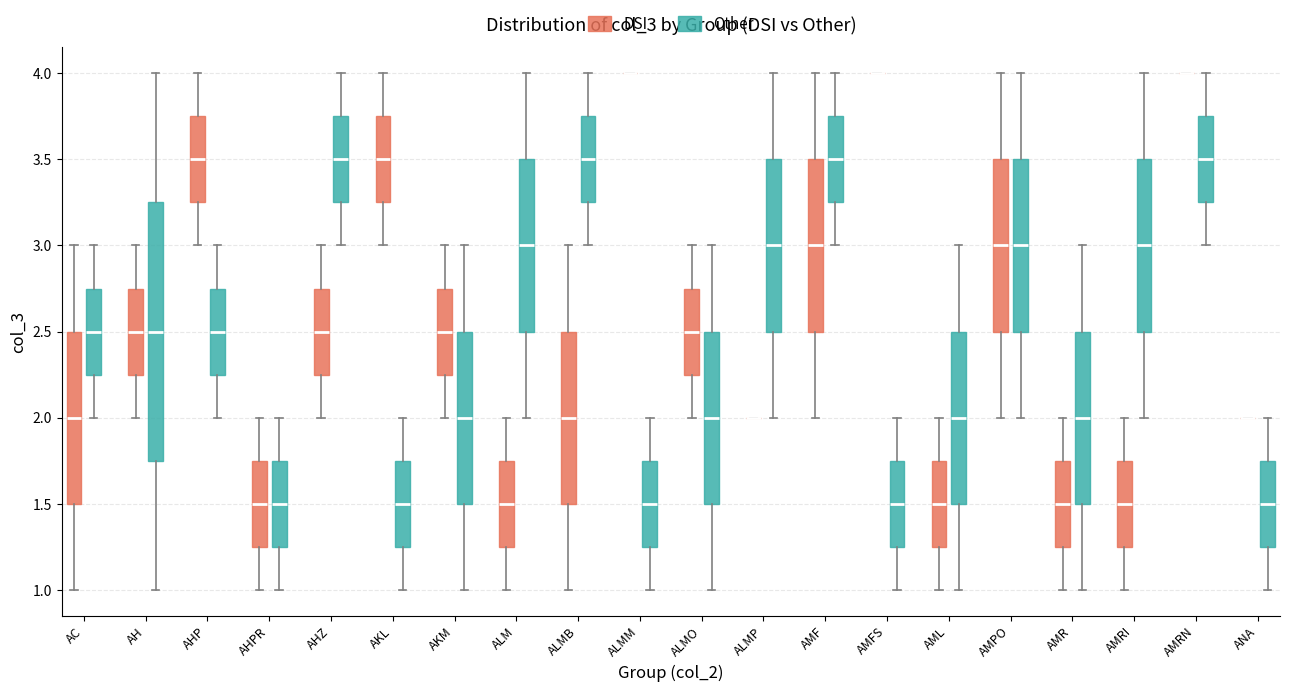

Reading left to right, transcribe this box plot: for each box, give where its median line is, the range the box spans, and where its two whiskers end, as read against the y-axis. The values are not printed on the chart, so give them approximately, as read against the axis.

AC (DSI): median 2.00, box 1.50 to 2.50, whiskers 1.00 to 3.00
AC (Other): median 2.50, box 2.25 to 2.75, whiskers 2.00 to 3.00
AH (DSI): median 2.50, box 2.25 to 2.75, whiskers 2.00 to 3.00
AH (Other): median 2.50, box 1.75 to 3.25, whiskers 1.00 to 4.00
AHP (DSI): median 3.50, box 3.25 to 3.75, whiskers 3.00 to 4.00
AHP (Other): median 2.50, box 2.25 to 2.75, whiskers 2.00 to 3.00
AHPR (DSI): median 1.50, box 1.25 to 1.75, whiskers 1.00 to 2.00
AHPR (Other): median 1.50, box 1.25 to 1.75, whiskers 1.00 to 2.00
AHZ (DSI): median 2.50, box 2.25 to 2.75, whiskers 2.00 to 3.00
AHZ (Other): median 3.50, box 3.25 to 3.75, whiskers 3.00 to 4.00
AKL (DSI): median 3.50, box 3.25 to 3.75, whiskers 3.00 to 4.00
AKL (Other): median 1.50, box 1.25 to 1.75, whiskers 1.00 to 2.00
AKM (DSI): median 2.50, box 2.25 to 2.75, whiskers 2.00 to 3.00
AKM (Other): median 2.00, box 1.50 to 2.50, whiskers 1.00 to 3.00
ALM (DSI): median 1.50, box 1.25 to 1.75, whiskers 1.00 to 2.00
ALM (Other): median 3.00, box 2.50 to 3.50, whiskers 2.00 to 4.00
ALMB (DSI): median 2.00, box 1.50 to 2.50, whiskers 1.00 to 3.00
ALMB (Other): median 3.50, box 3.25 to 3.75, whiskers 3.00 to 4.00
ALMM (DSI): box collapsed to a line at 4.00, whiskers 4.00 to 4.00
ALMM (Other): median 1.50, box 1.25 to 1.75, whiskers 1.00 to 2.00
ALMO (DSI): median 2.50, box 2.25 to 2.75, whiskers 2.00 to 3.00
ALMO (Other): median 2.00, box 1.50 to 2.50, whiskers 1.00 to 3.00
ALMP (DSI): box collapsed to a line at 2.00, whiskers 2.00 to 2.00
ALMP (Other): median 3.00, box 2.50 to 3.50, whiskers 2.00 to 4.00
AMF (DSI): median 3.00, box 2.50 to 3.50, whiskers 2.00 to 4.00
AMF (Other): median 3.50, box 3.25 to 3.75, whiskers 3.00 to 4.00
AMFS (DSI): box collapsed to a line at 4.00, whiskers 4.00 to 4.00
AMFS (Other): median 1.50, box 1.25 to 1.75, whiskers 1.00 to 2.00
AML (DSI): median 1.50, box 1.25 to 1.75, whiskers 1.00 to 2.00
AML (Other): median 2.00, box 1.50 to 2.50, whiskers 1.00 to 3.00
AMPO (DSI): median 3.00, box 2.50 to 3.50, whiskers 2.00 to 4.00
AMPO (Other): median 3.00, box 2.50 to 3.50, whiskers 2.00 to 4.00
AMR (DSI): median 1.50, box 1.25 to 1.75, whiskers 1.00 to 2.00
AMR (Other): median 2.00, box 1.50 to 2.50, whiskers 1.00 to 3.00
AMRI (DSI): median 1.50, box 1.25 to 1.75, whiskers 1.00 to 2.00
AMRI (Other): median 3.00, box 2.50 to 3.50, whiskers 2.00 to 4.00
AMRN (DSI): box collapsed to a line at 4.00, whiskers 4.00 to 4.00
AMRN (Other): median 3.50, box 3.25 to 3.75, whiskers 3.00 to 4.00
ANA (DSI): box collapsed to a line at 2.00, whiskers 2.00 to 2.00
ANA (Other): median 1.50, box 1.25 to 1.75, whiskers 1.00 to 2.00